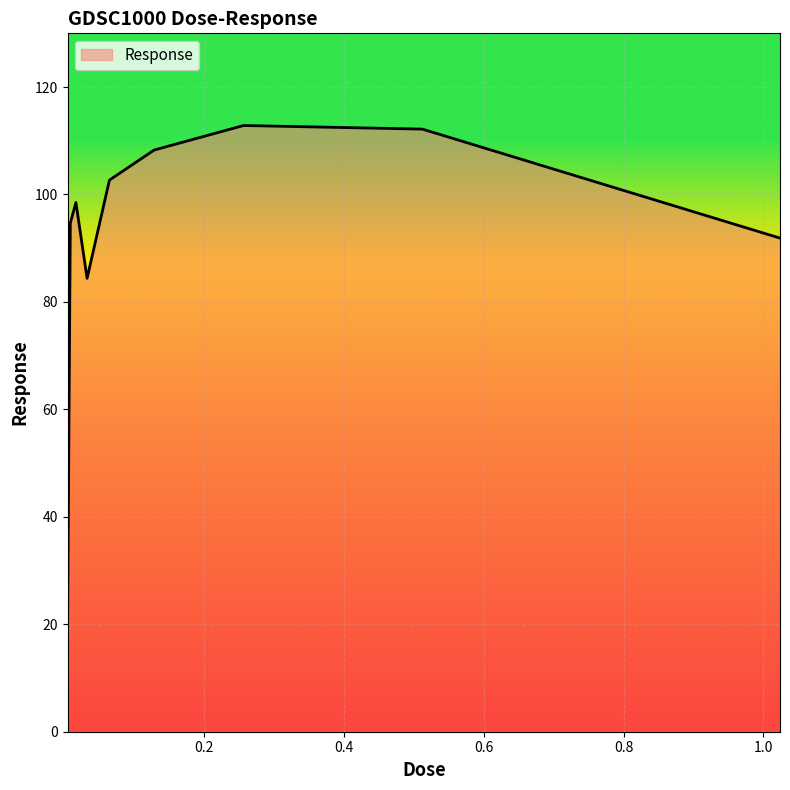

What is the greatest value displayed?

112.8